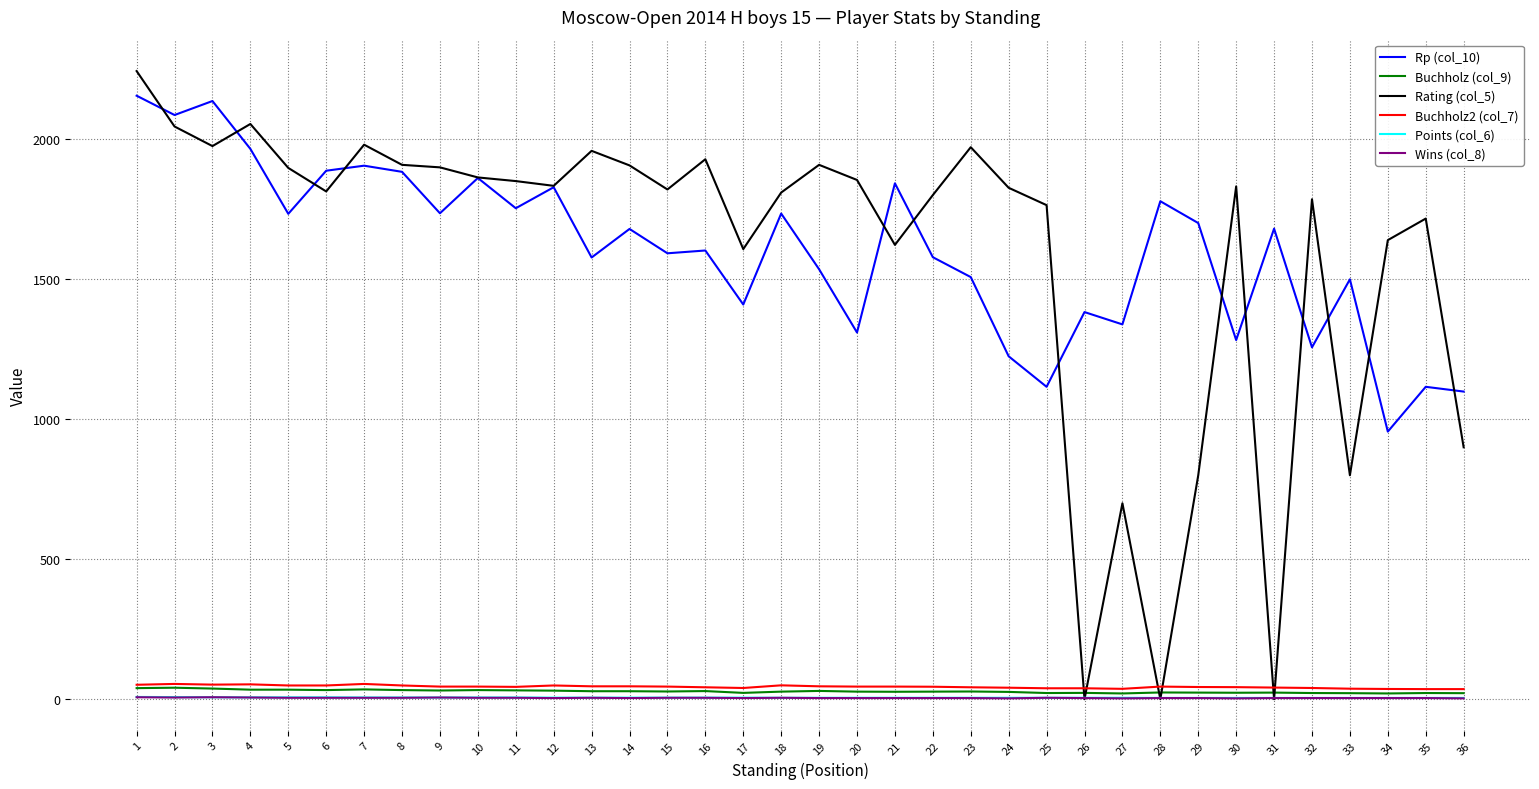

How many Points (col_6) values are between 5 and 6?

21